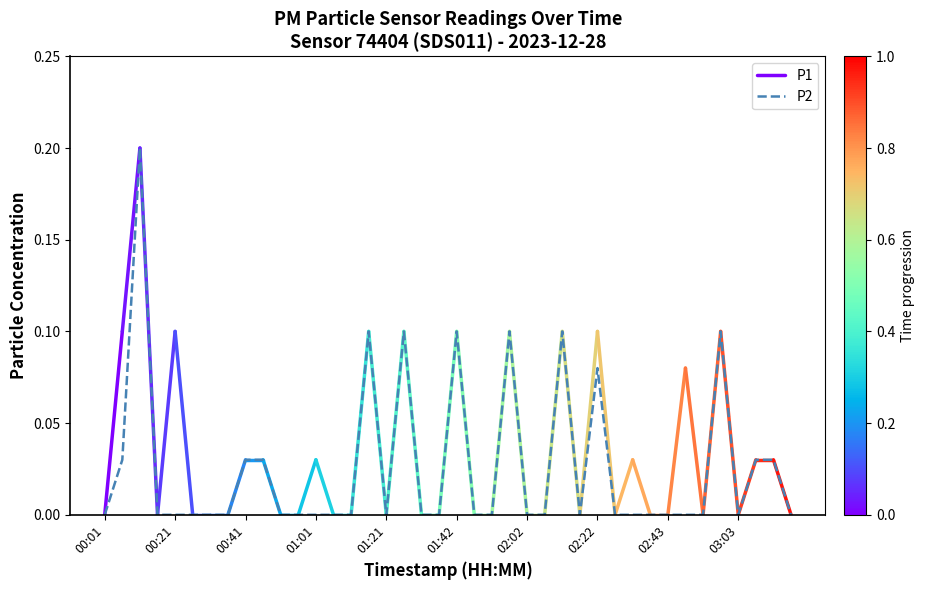

Does the chart display data point markers on the line(s)?

No